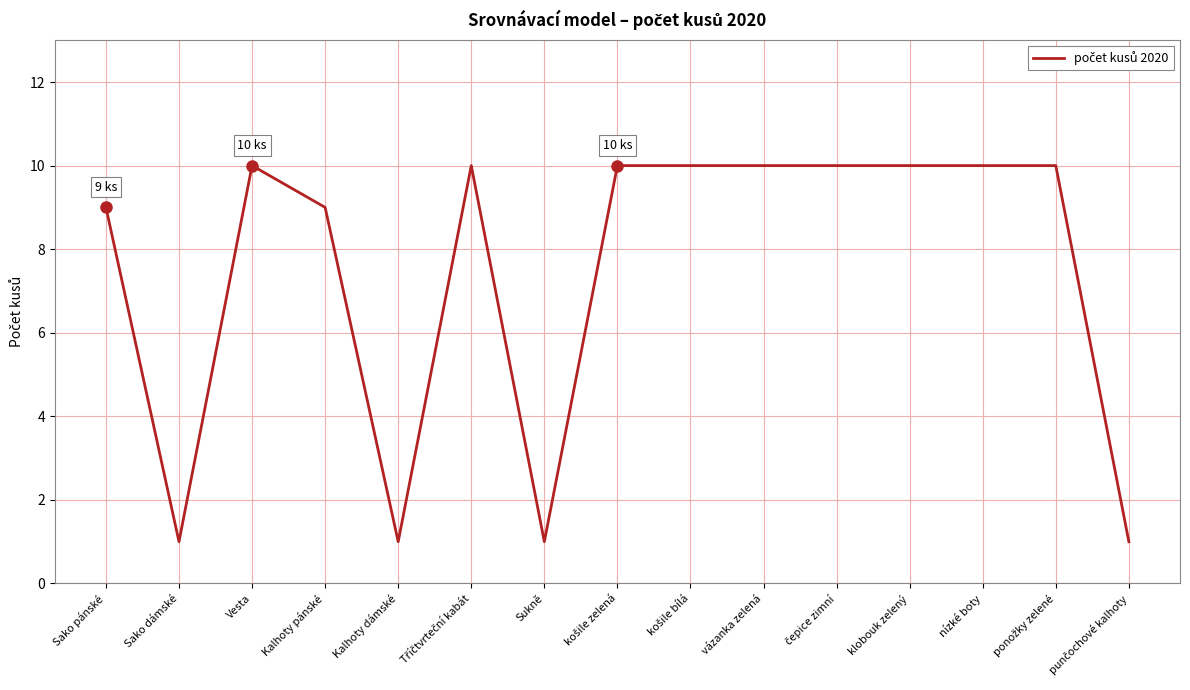

The chart shows a value of 2 at Kalhoty dámské. True or false?

False